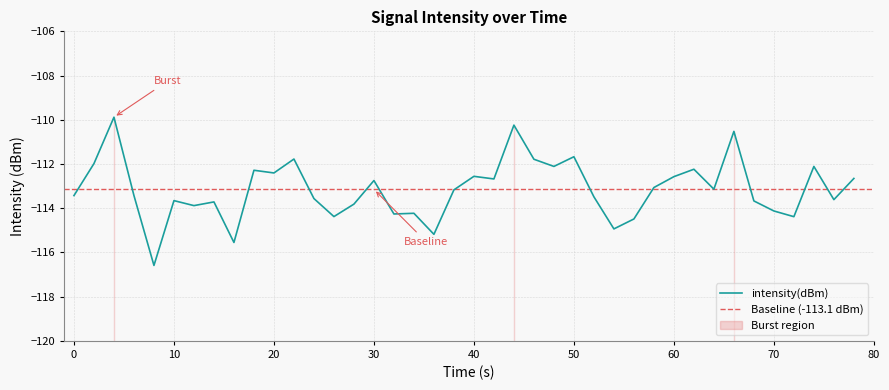

Is it true that intensity(dBm) equals -162.6 at 0?

False